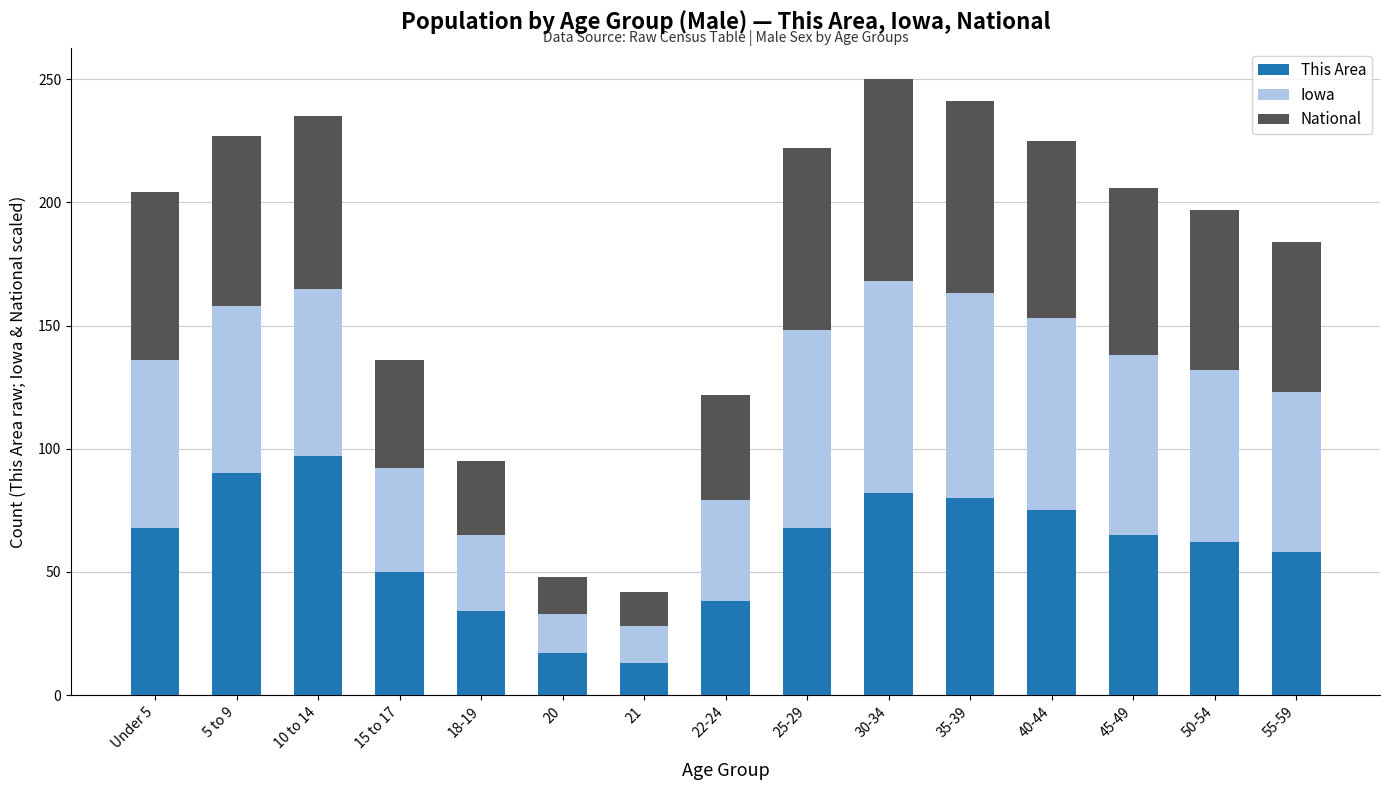

How many bars are there in total?

15